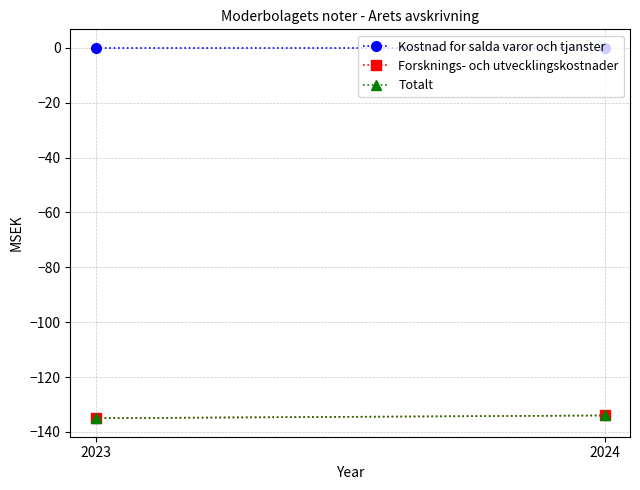

What is the smallest value displayed?

-135